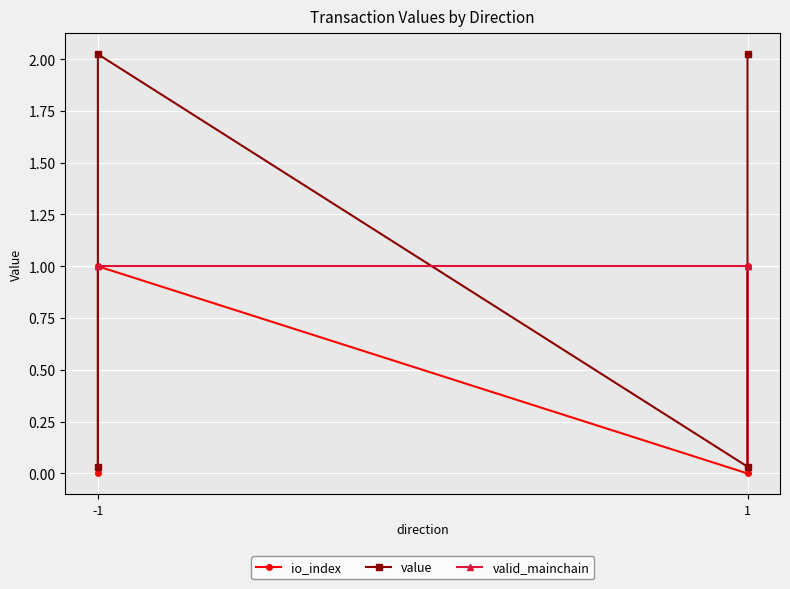

Where is the first local maximum for value?

-1